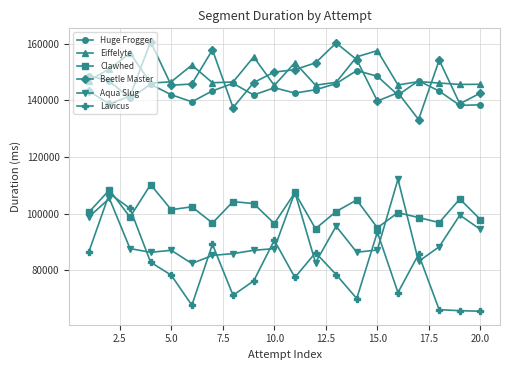

True or false: Clawhed has more than 0 interior local peaks.

True